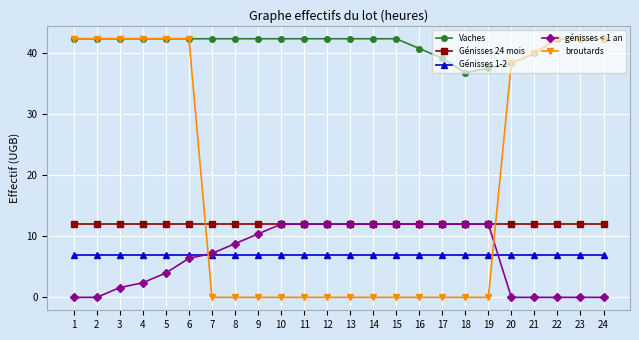

What is the difference between the highest and lowest values at 6?

36.0